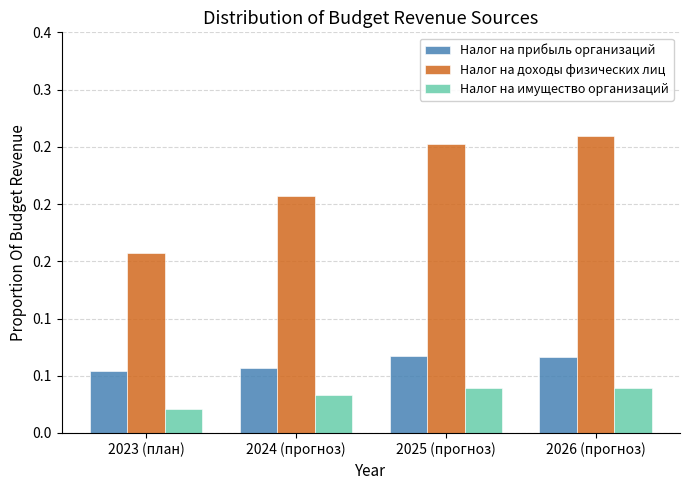

Are the bars horizontal?

No